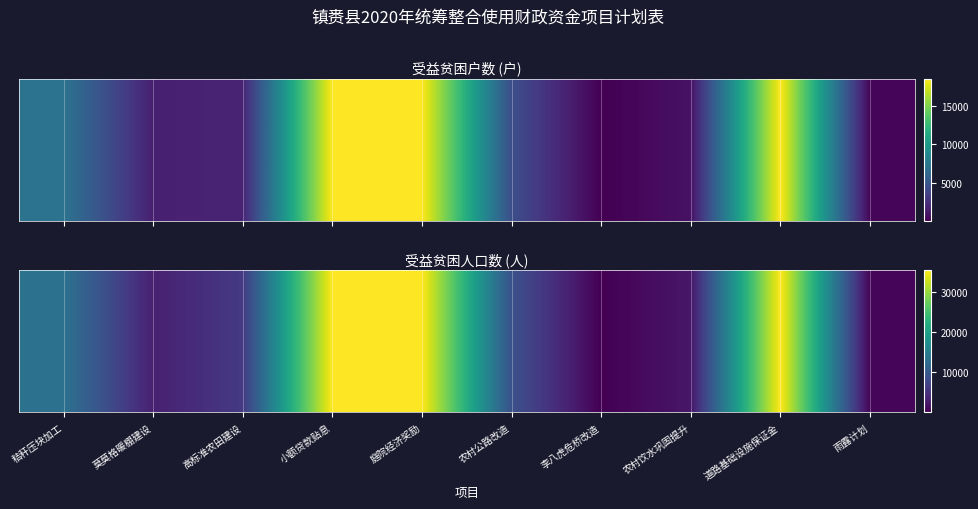

What is the average value?

14014